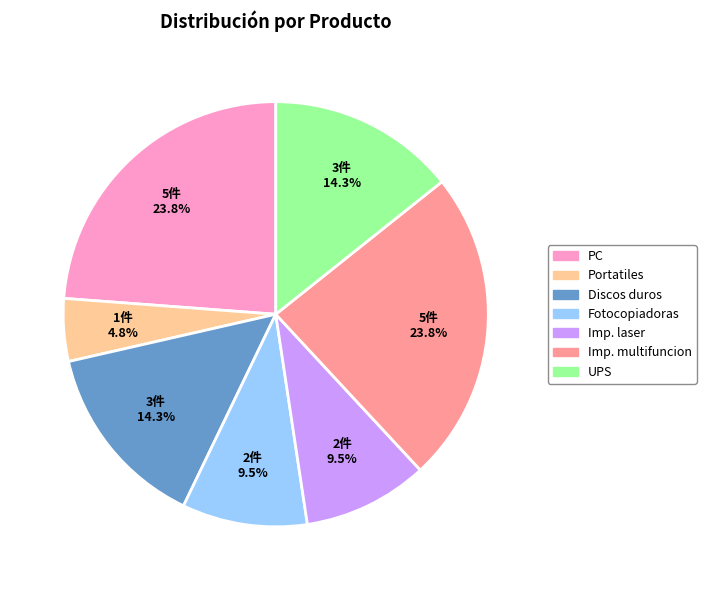

Which category has the smallest portion of the pie?

Portatiles